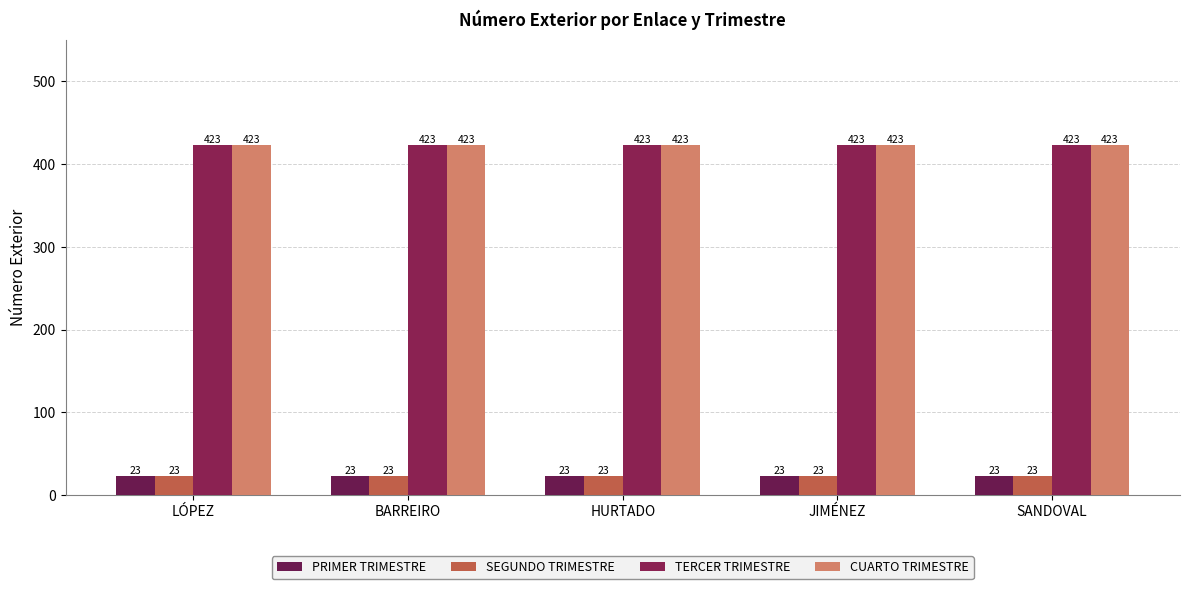

Is the value of CUARTO TRIMESTRE at LÓPEZ greater than the value of TERCER TRIMESTRE at BARREIRO?

No